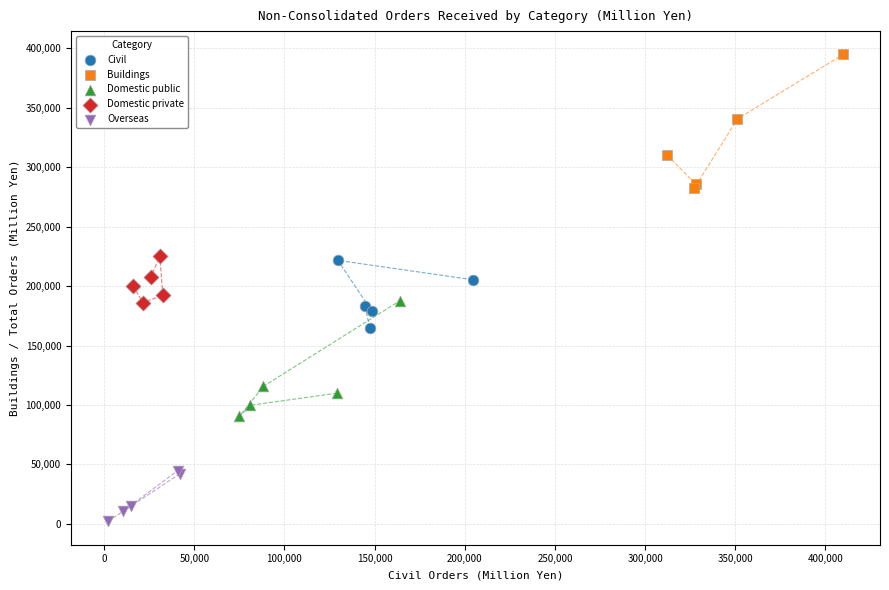

Which series reaches the maximum Y coordinate?

Buildings